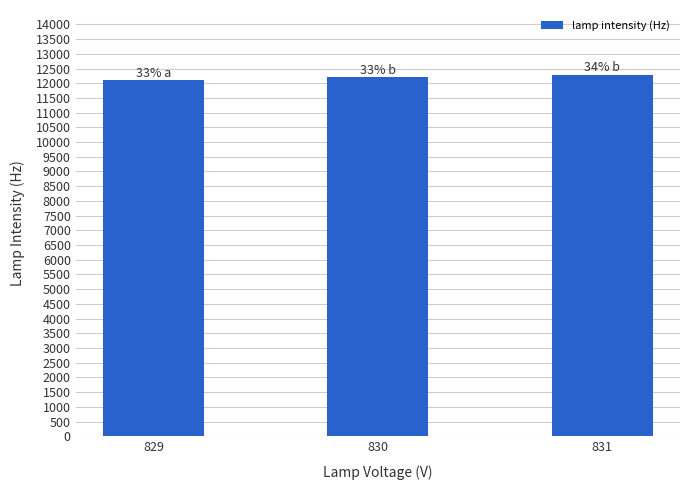

What is the change in value from 829 to 830?

+101